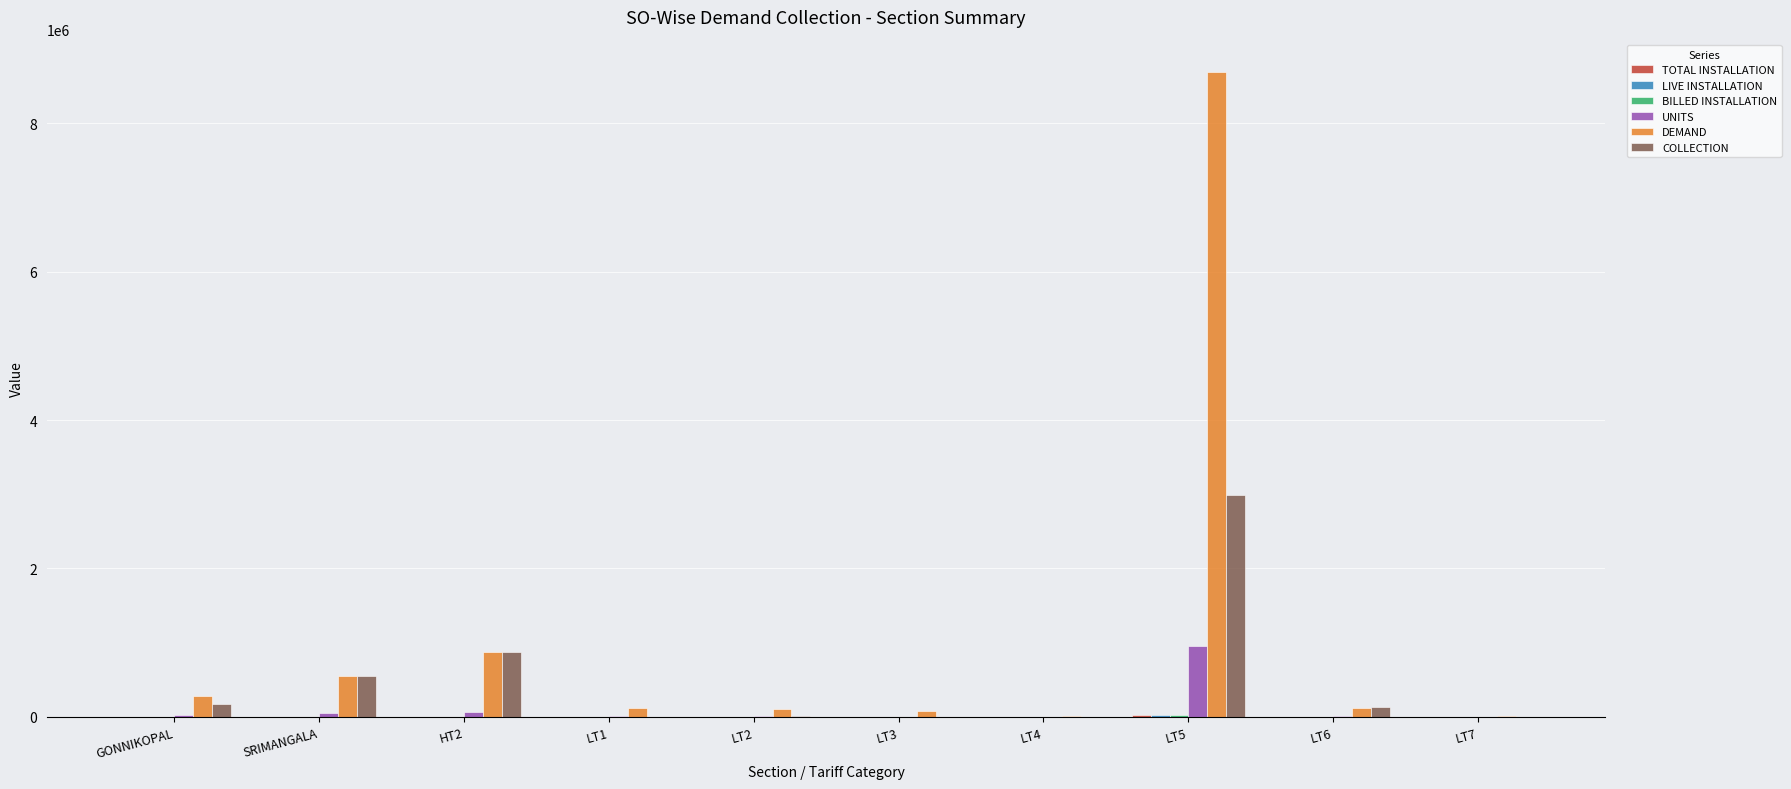

The DEMAND series shows 277634 at GONNIKOPAL. True or false?

True